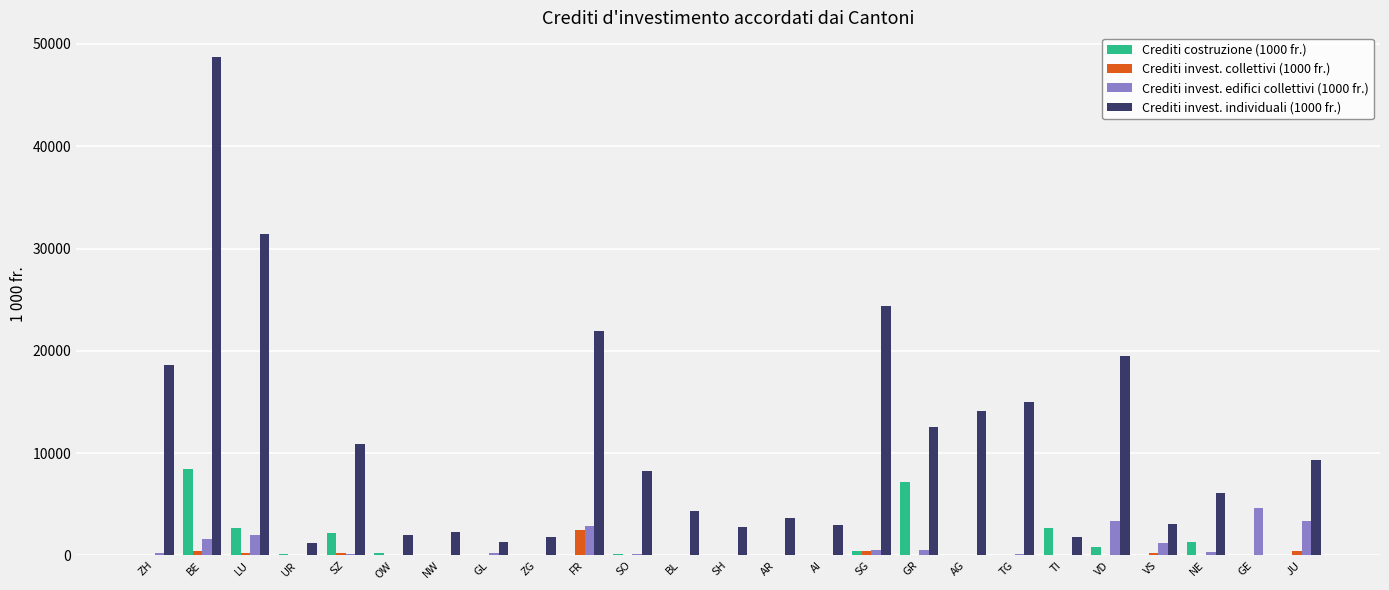

How many groups of bars are there?

25